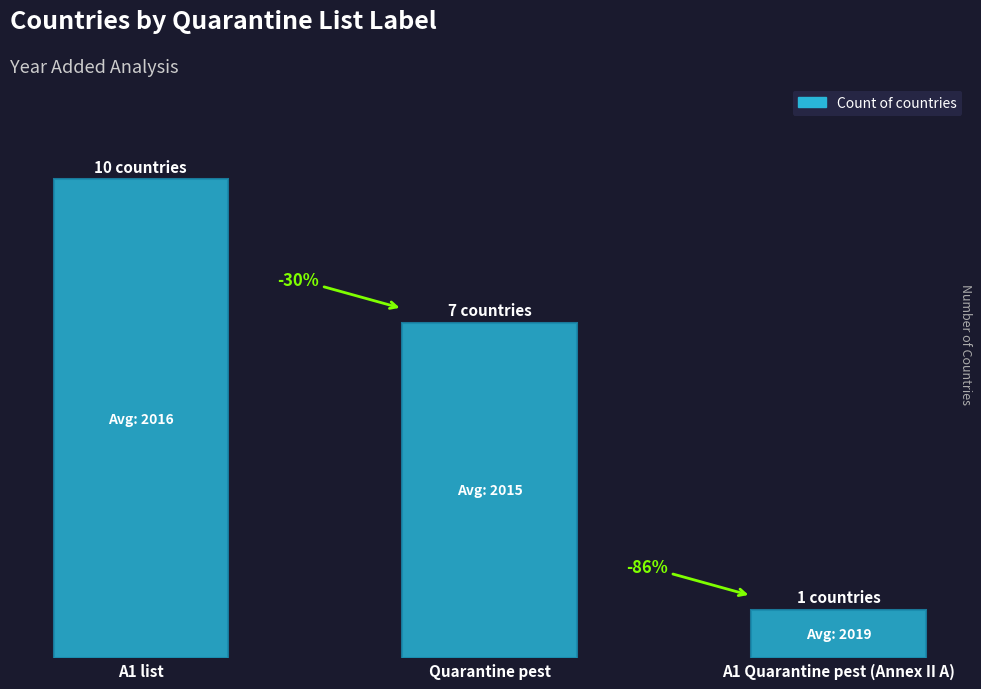

Reading left to right, extract all data points from this chart.

10	7	1